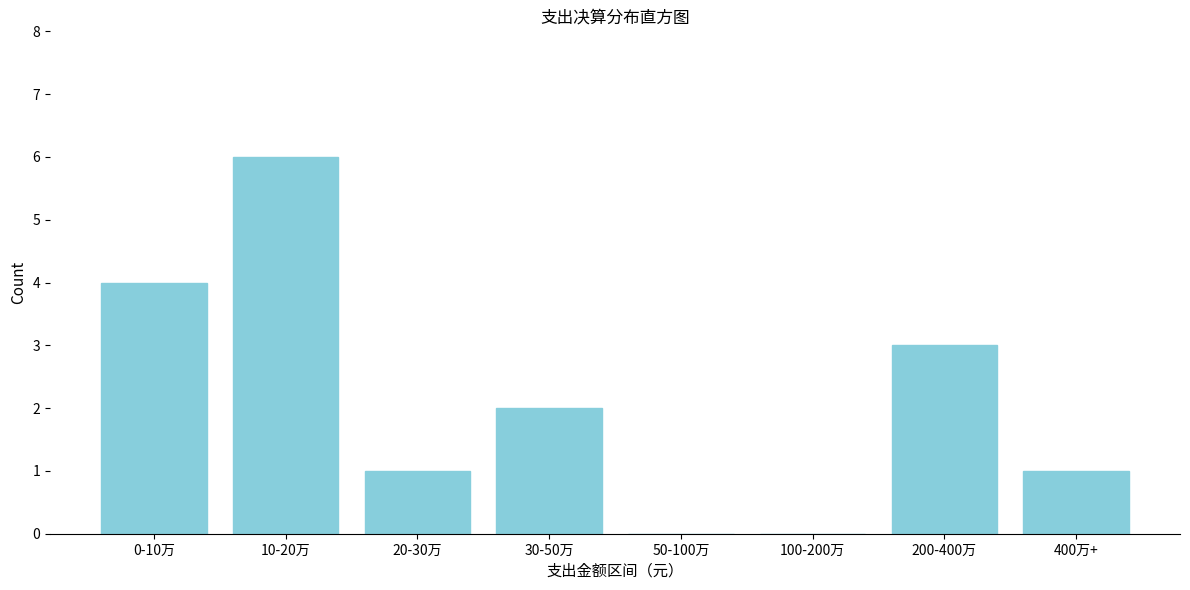

Reading right to left, transcribe all the data shown in this chart.

400万+=1	200-400万=3	100-200万=0	50-100万=0	30-50万=2	20-30万=1	10-20万=6	0-10万=4